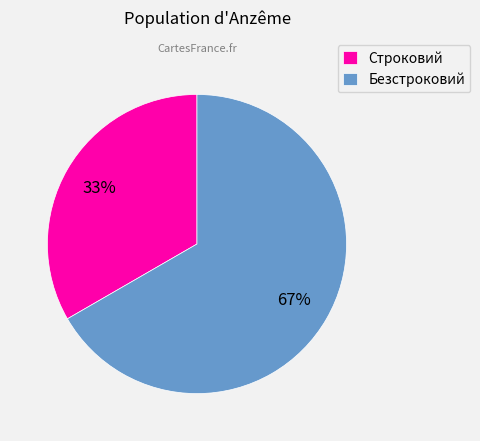

Rank the categories by value from highest to lowest.

Безстроковий, Строковий